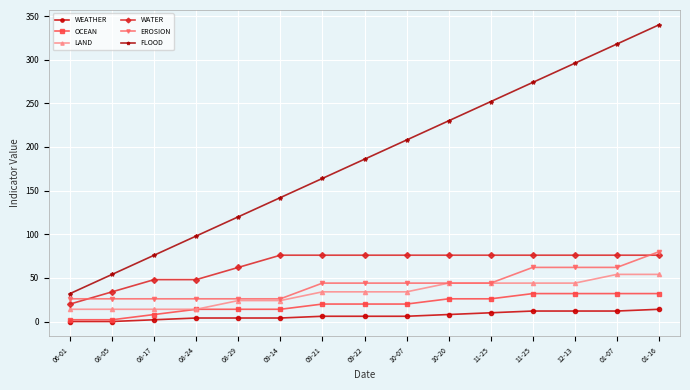

How many lines are shown in the chart?

6